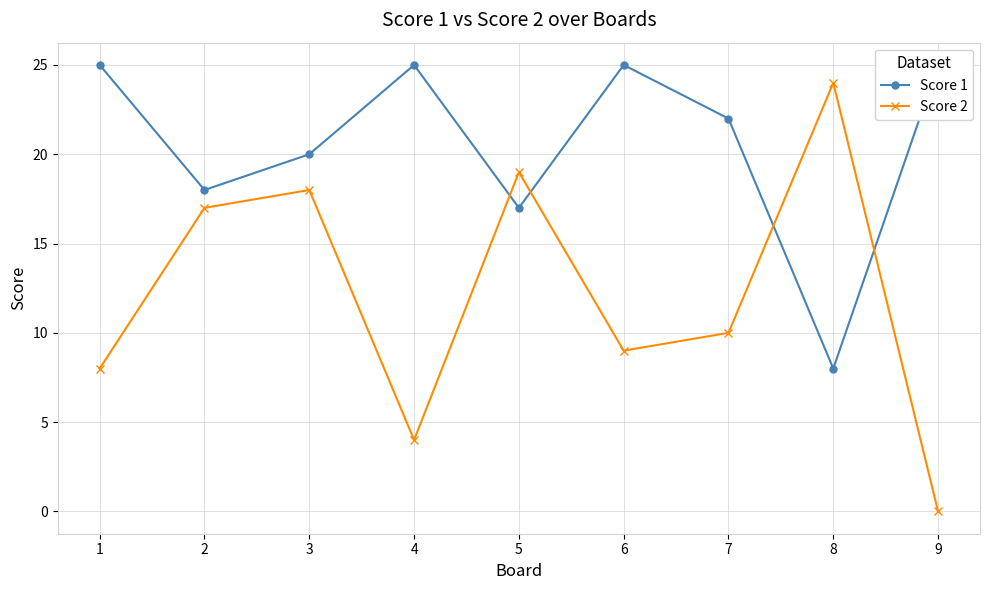

Reading left to right, extract all data points from this chart.

Score 1: 1=25	2=18	3=20	4=25	5=17	6=25	7=22	8=8	9=25
Score 2: 1=8	2=17	3=18	4=4	5=19	6=9	7=10	8=24	9=0